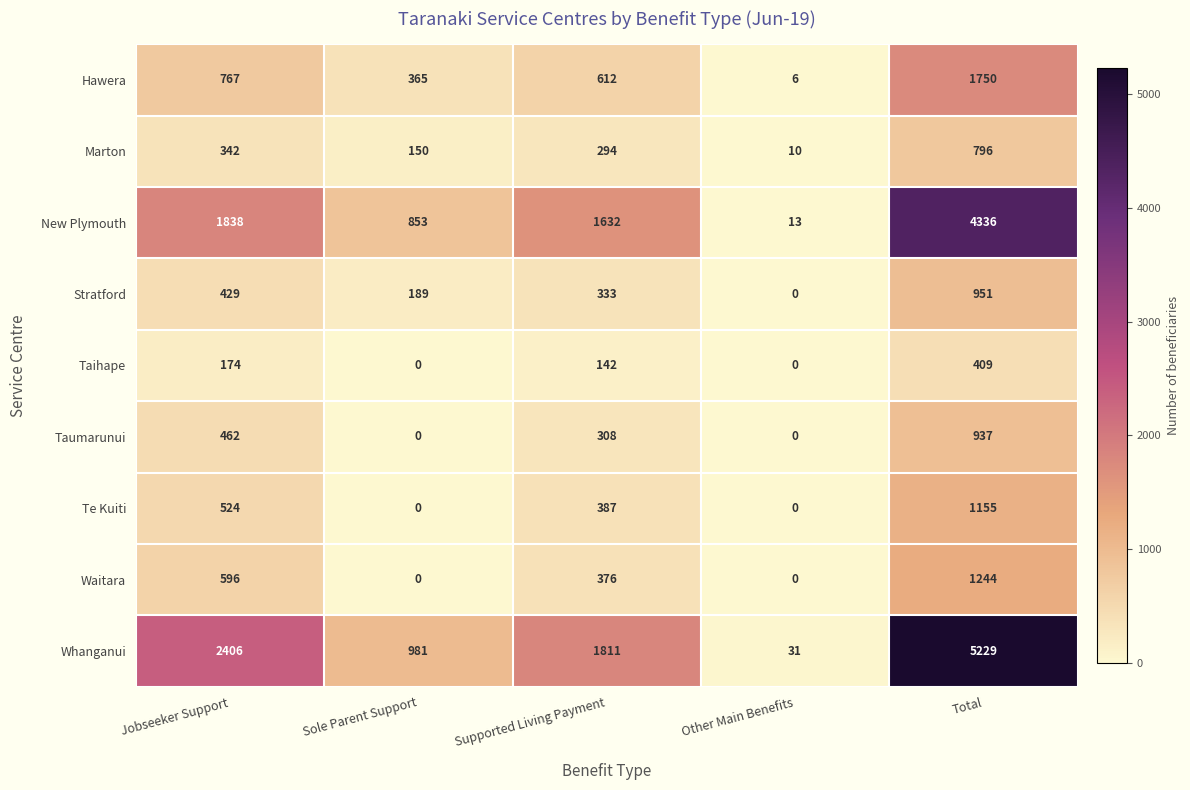

What is the difference between the maximum and second lowest values in the Marton series?

646